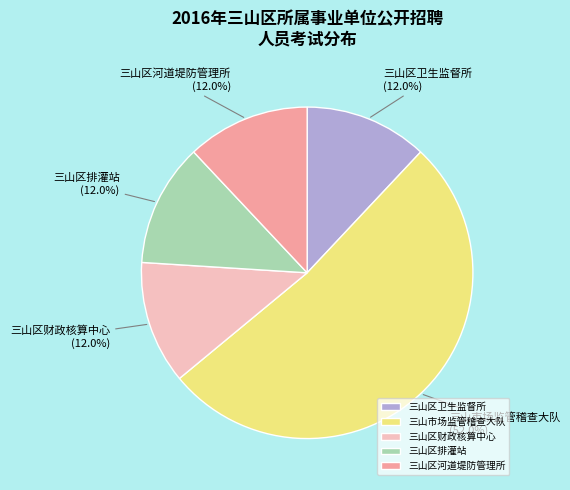

What portion of the pie excludes 三山区排灌站?

88.0%